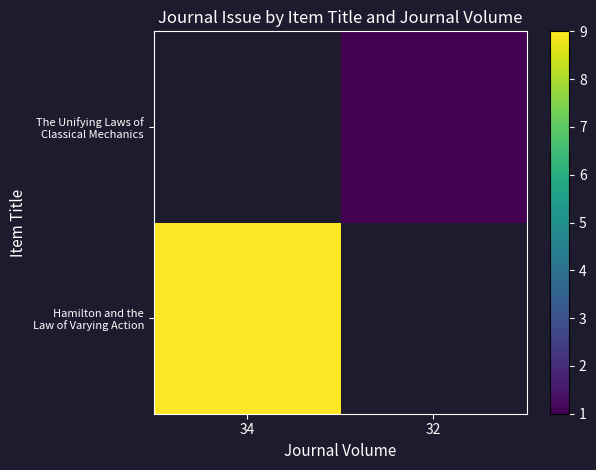

List the labels in order of The Unifying Laws of Classical Mechanics value, largest first.

34, 32